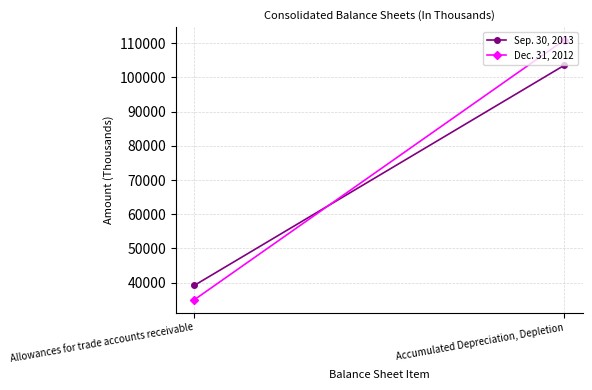

Reading left to right, list all the values displayed in this chart.

Sep. 30, 2013: 39239	103502
Dec. 31, 2012: 35045	110882